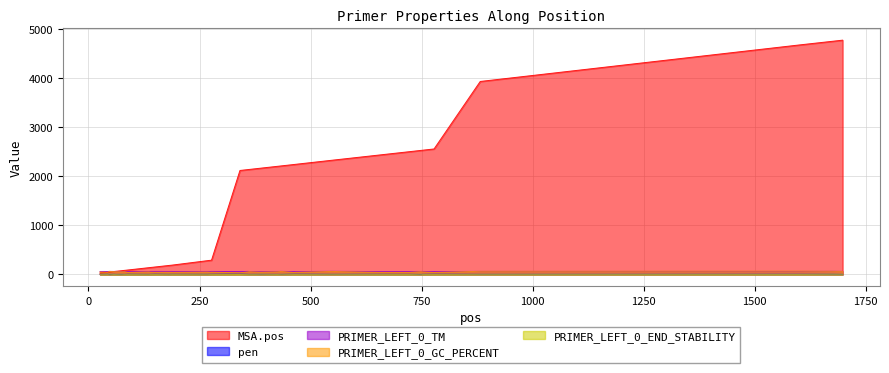

What are all the series names shown in the legend?

MSA.pos, pen, PRIMER_LEFT_0_TM, PRIMER_LEFT_0_GC_PERCENT, PRIMER_LEFT_0_END_STABILITY